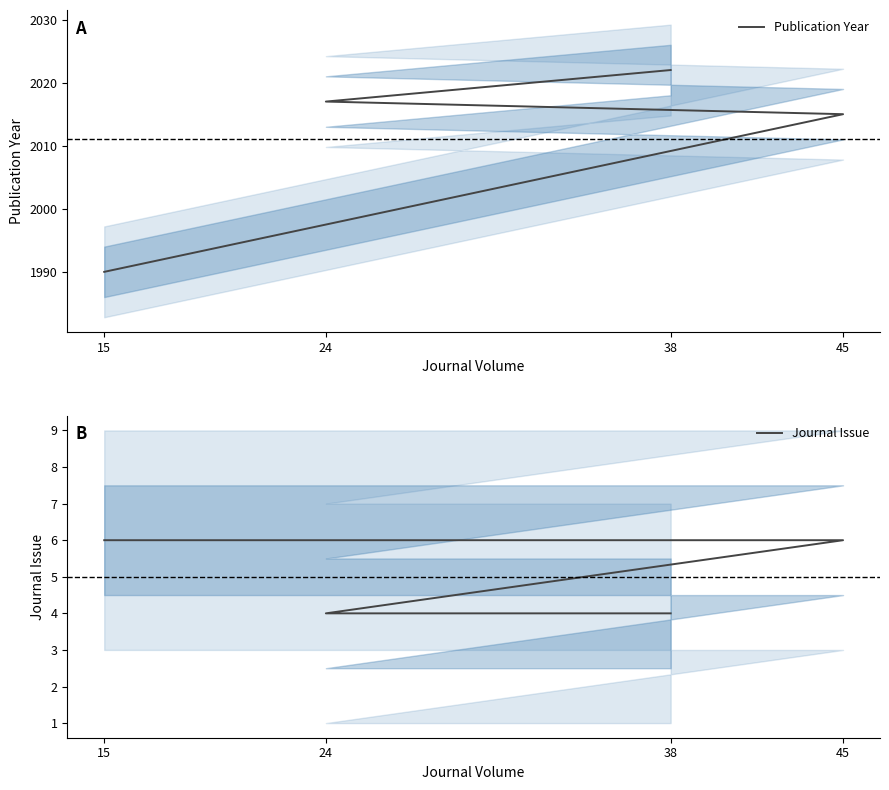

Does the chart have visible grid lines?

No